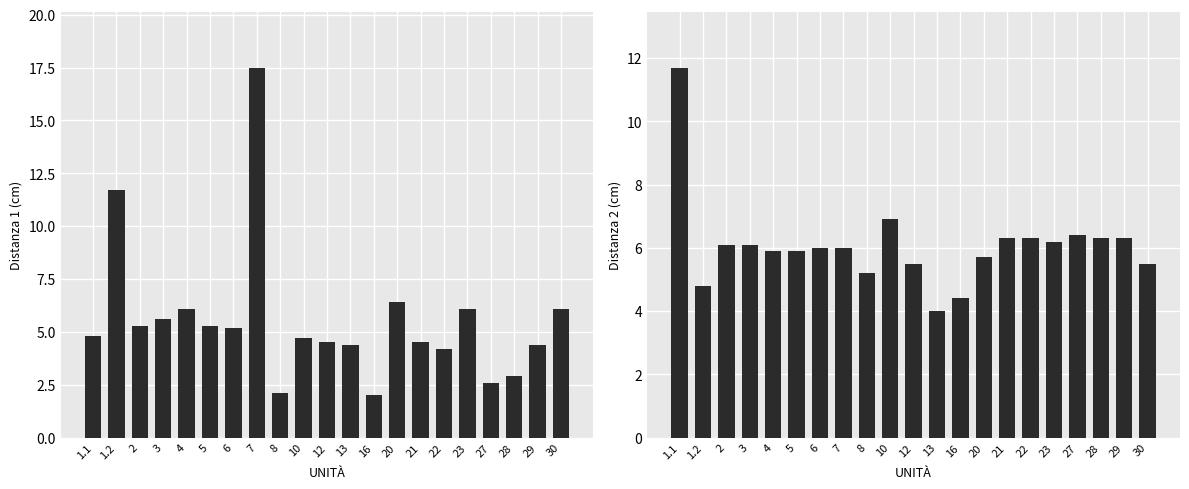

What is the maximum value shown in the chart?

17.5